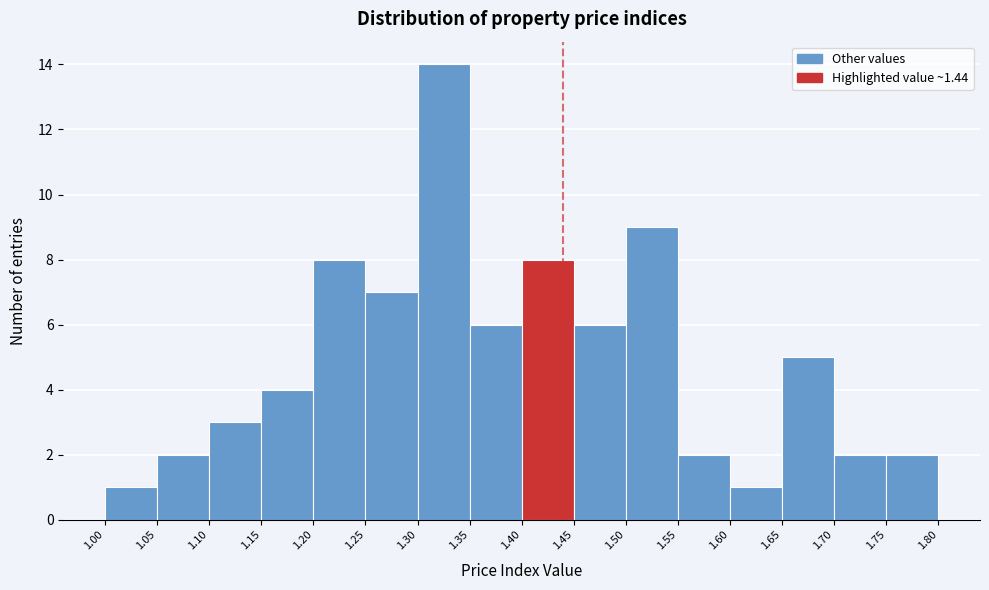

Reading left to right, transcribe this chart: for each bar, give the range it covers on the x-axis and its height. The values are not printed on the chart, so give them approximately, as read against the axis.

1.00 to 1.05: 1
1.05 to 1.10: 2
1.10 to 1.15: 3
1.15 to 1.20: 4
1.20 to 1.25: 8
1.25 to 1.30: 7
1.30 to 1.35: 14
1.35 to 1.40: 6
1.40 to 1.45: 8
1.45 to 1.50: 6
1.50 to 1.55: 9
1.55 to 1.60: 2
1.60 to 1.65: 1
1.65 to 1.70: 5
1.70 to 1.75: 2
1.75 to 1.80: 2